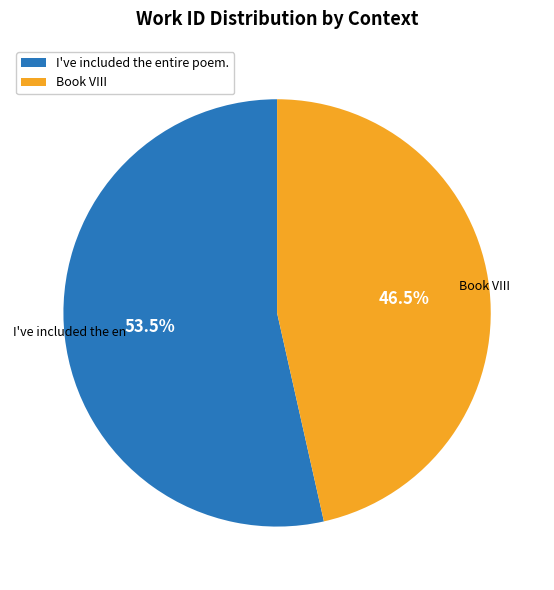

What is the ratio of the value at I've included the entire poem. to the value at Book VIII?

1.2